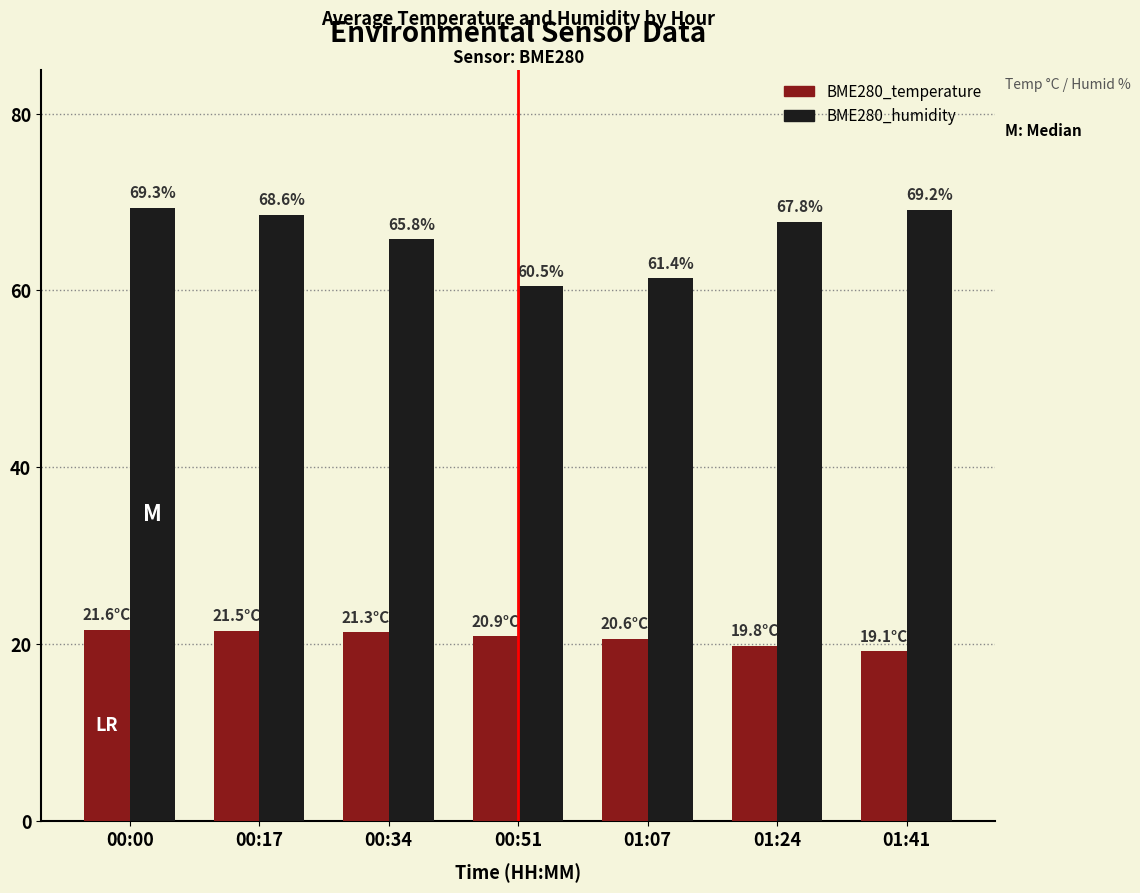

What is the minimum value for BME280_humidity?

60.5